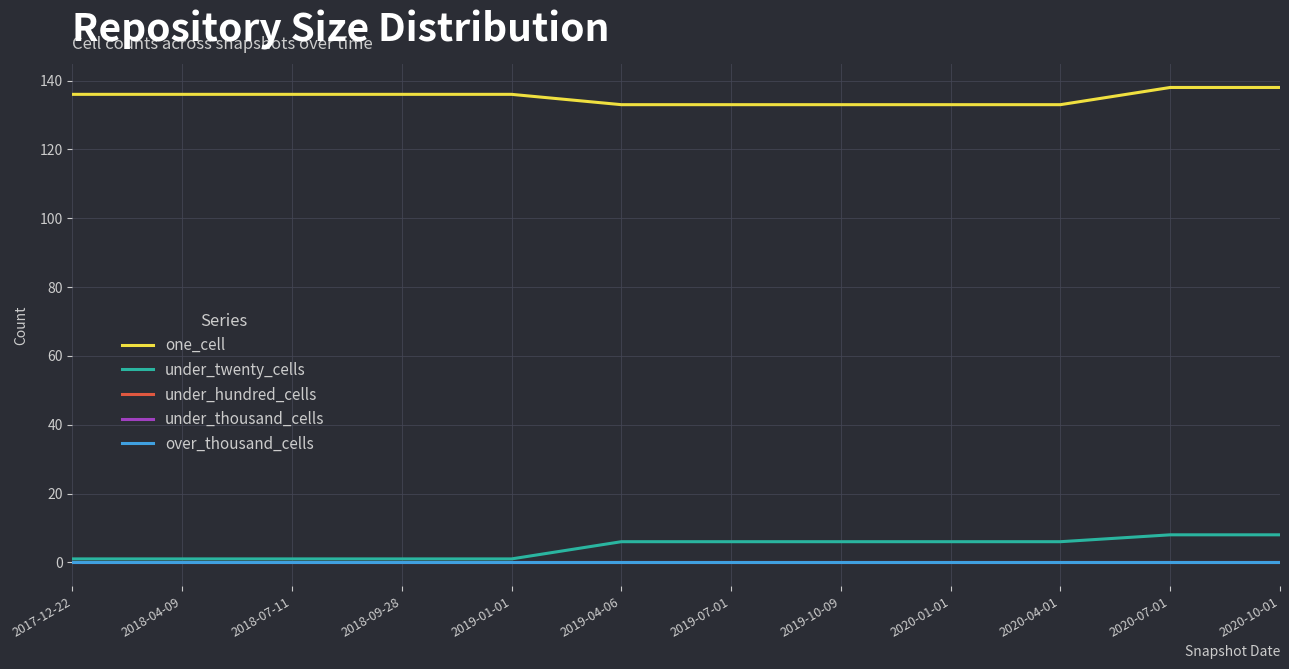

What position from the right is 2018-04-09?

11